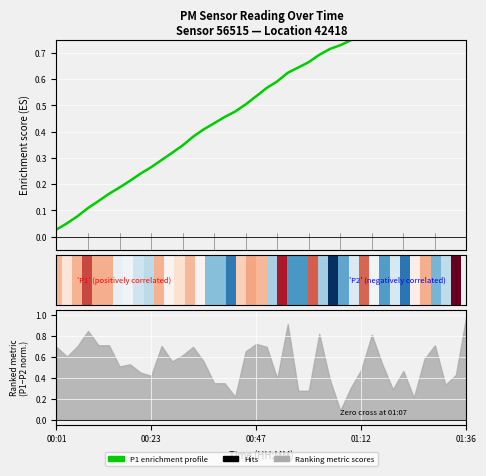

What is the label of the 4th bar from the left?

01:12